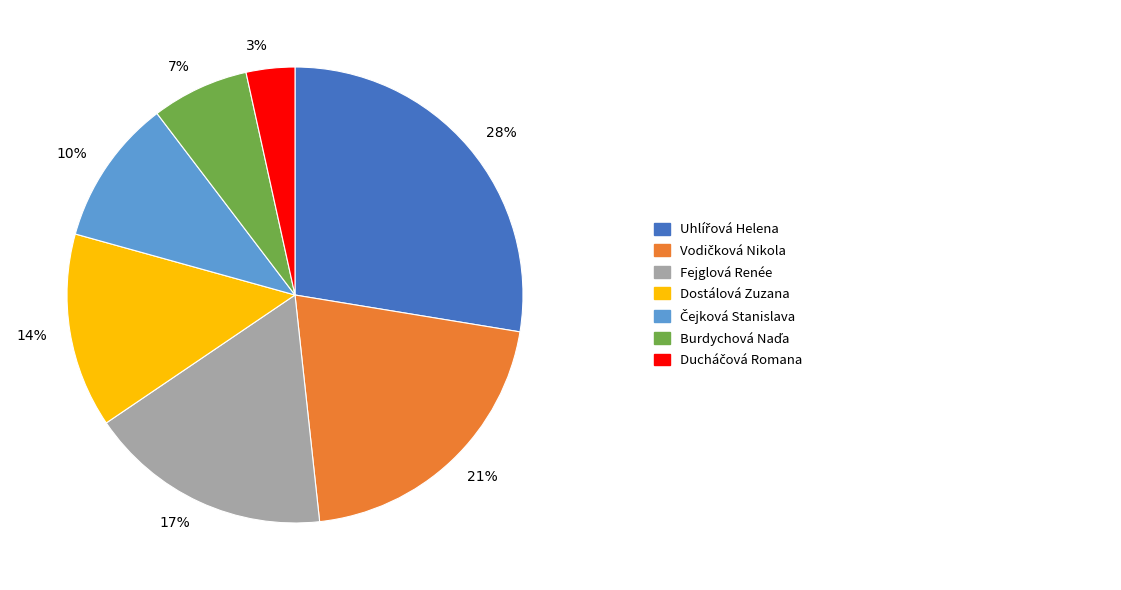

To the nearest percent, what is the average slice percentage?

14%